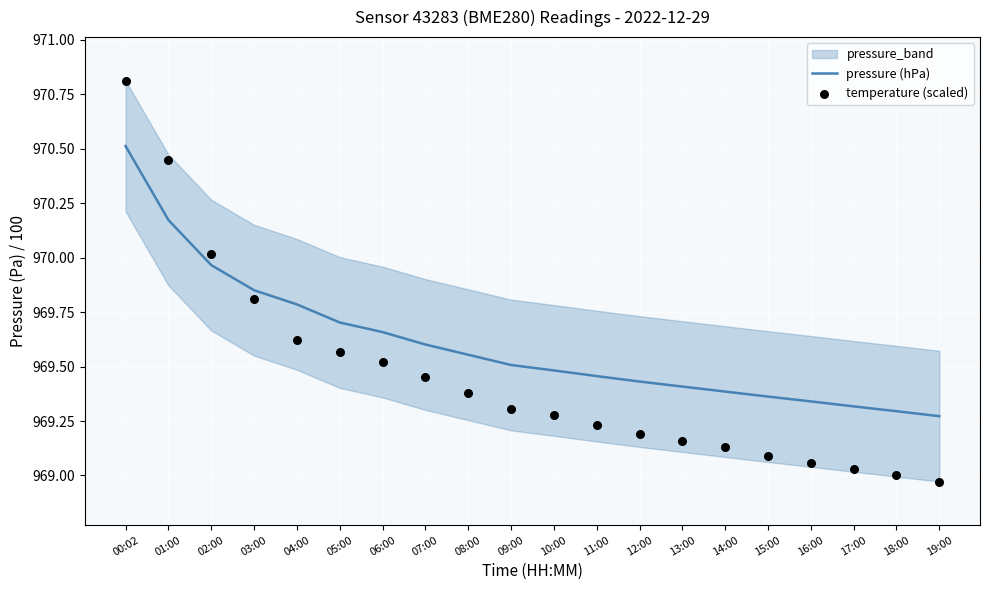

At how many categories does at least one series exceed 970?

3